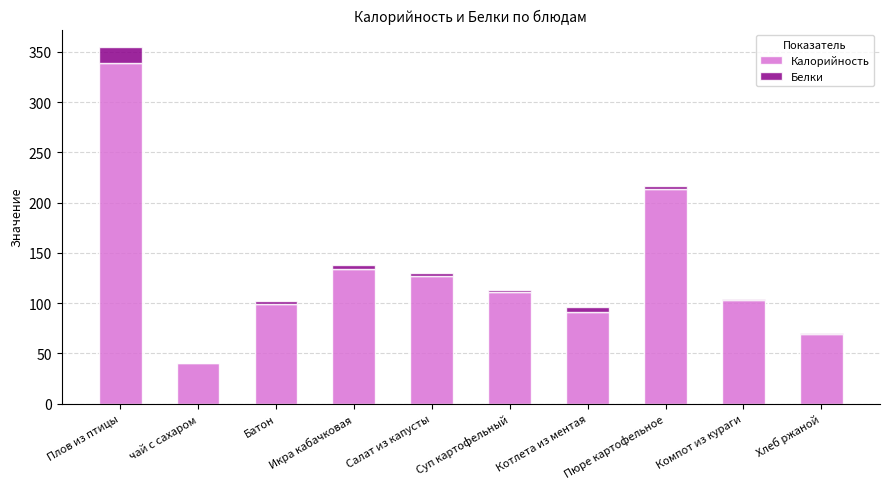

At which category is the sum across all series the highest?

Плов из птицы